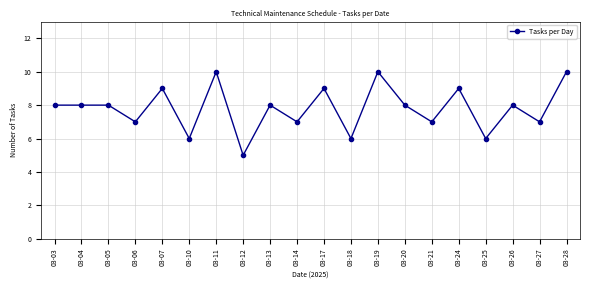

What is the ratio of the value at 03-24 to the value at 03-14?

1.3